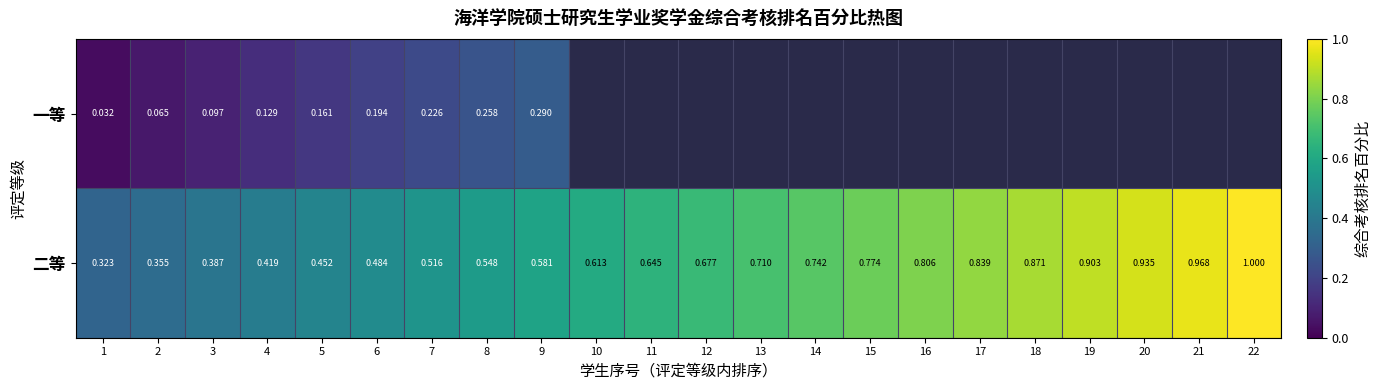

At 7, list the series in order from smallest to largest.

一等, 二等